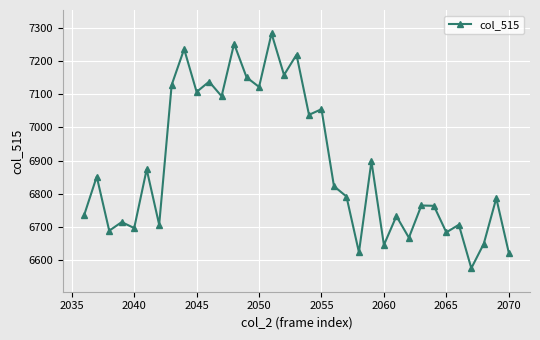

What is the smallest value displayed?

6576